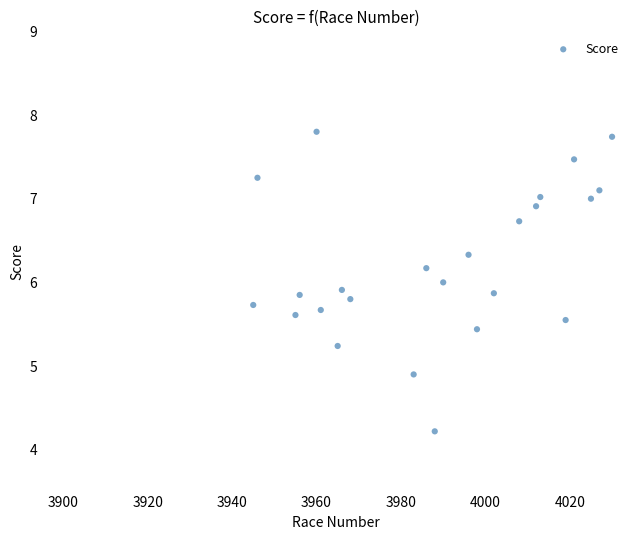

What is the range of Y values (max minus min)?

3.6